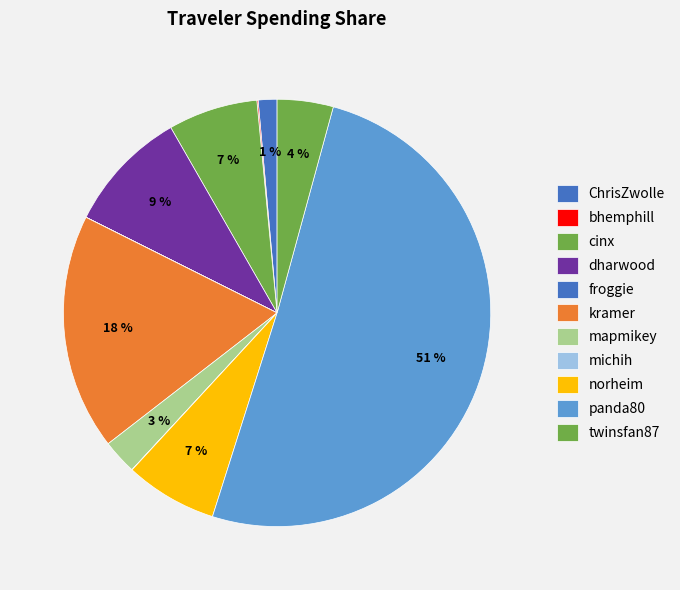

Rank the categories by value from highest to lowest.

panda80, kramer, dharwood, norheim, cinx, twinsfan87, mapmikey, ChrisZwolle, bhemphill, michih, froggie